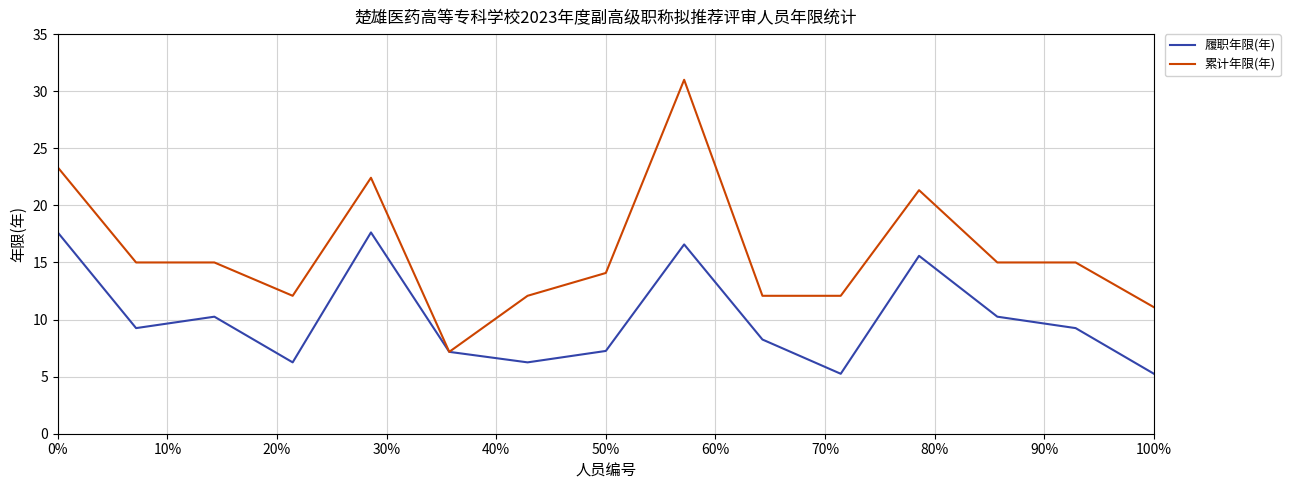

What is the maximum value for 履职年限(年)?

17.6